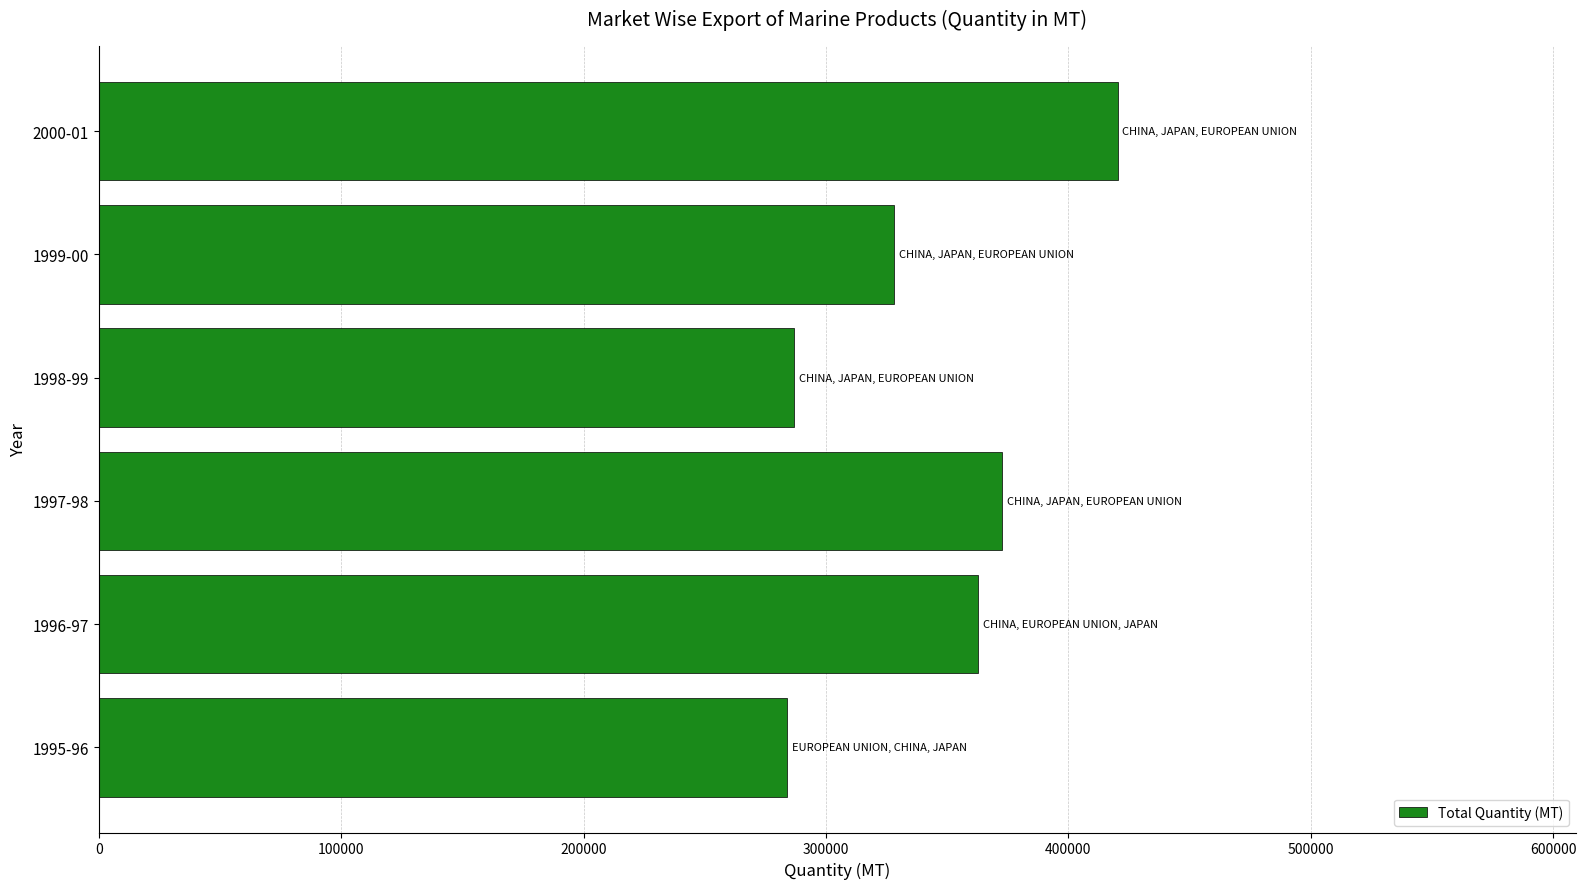

Is it true that the value at 1998-99 is 286756?

True